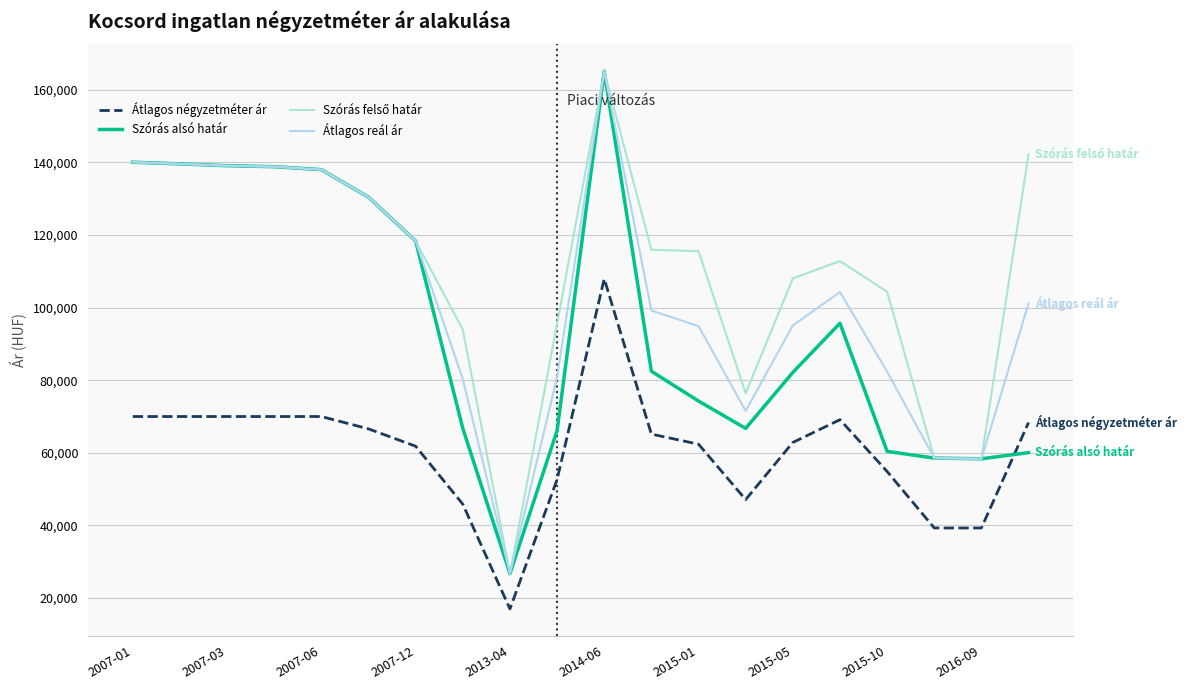

Does the chart have visible grid lines?

Yes